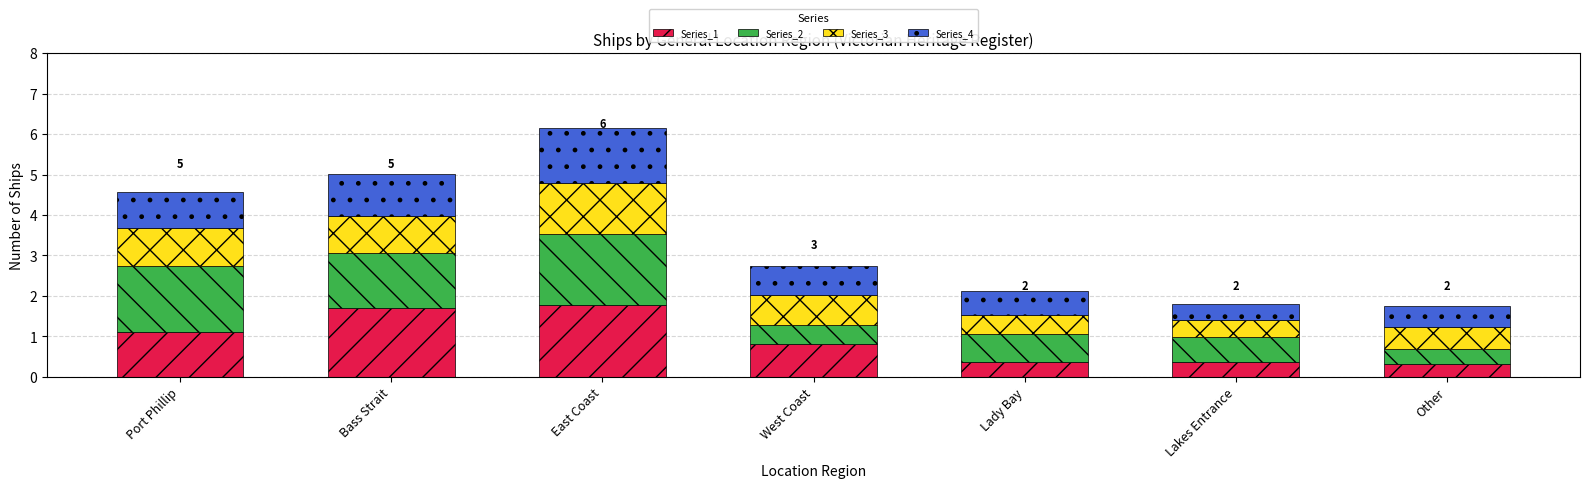

Reading left to right, what are the values for Series_1?

Port Phillip=1.1	Bass Strait=1.7	East Coast=1.8	West Coast=0.8	Lady Bay=0.4	Lakes Entrance=0.4	Other=0.3